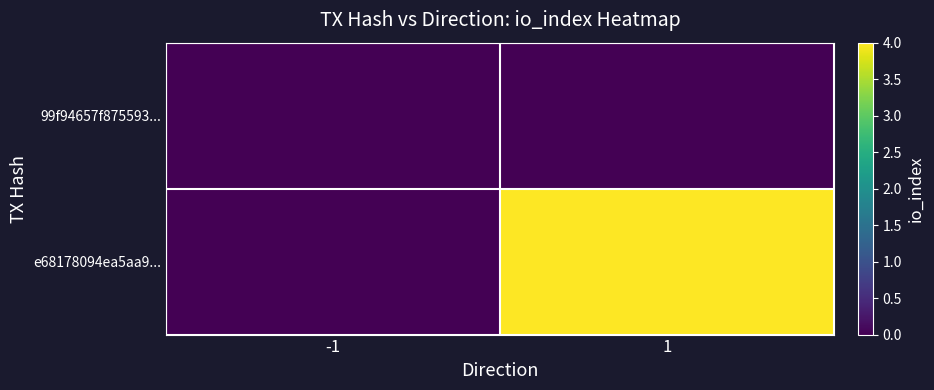

Reading left to right, extract all data points from this chart.

99f94657f875593...: -1=0	1=0
e68178094ea5aa9...: -1=0	1=4